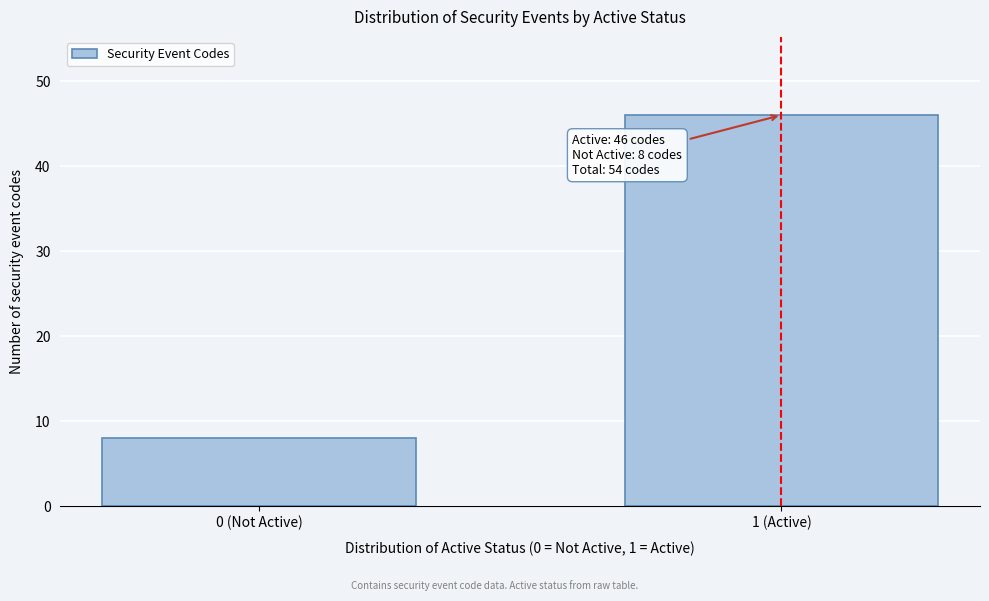

Reading right to left, what are all the values shown in this chart?

46	8